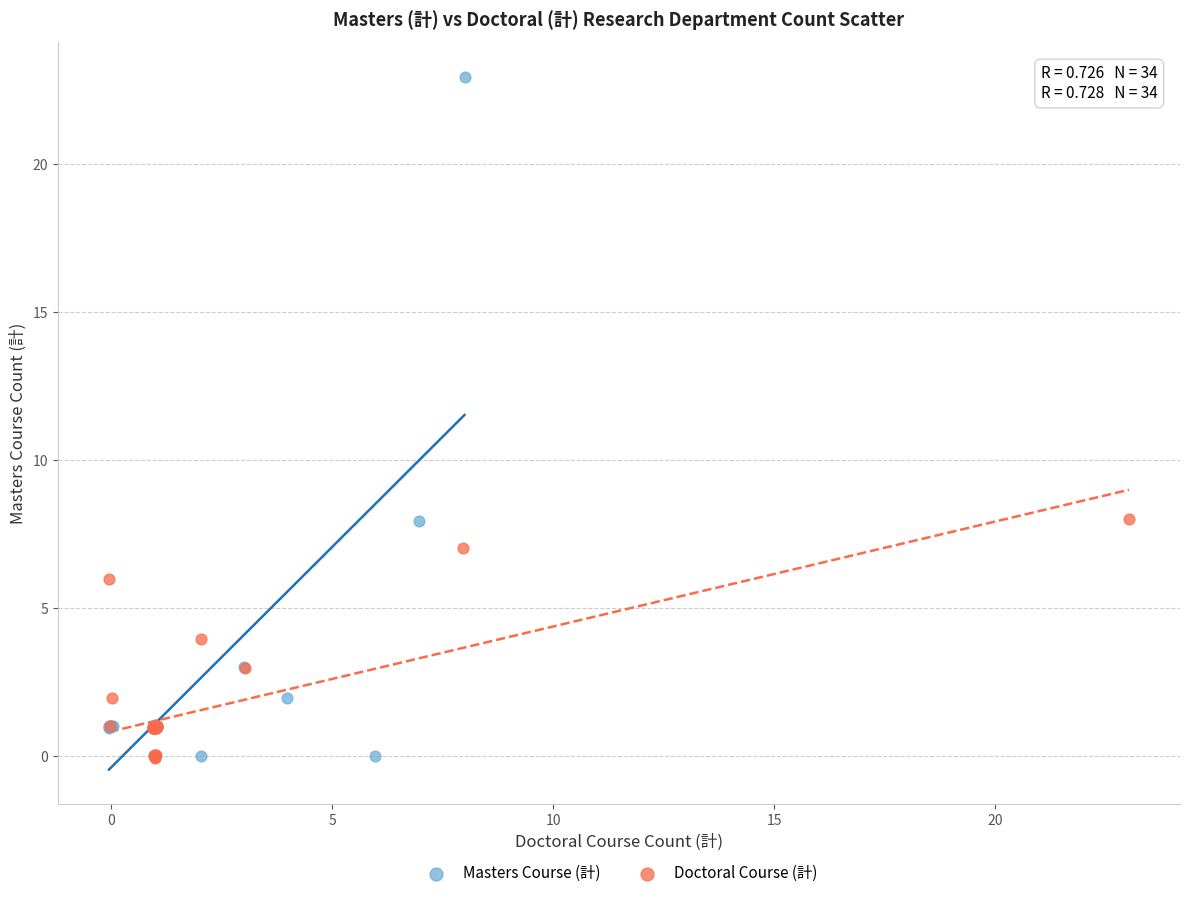

Which series has the largest Y range (max minus min)?

Masters Course (計)